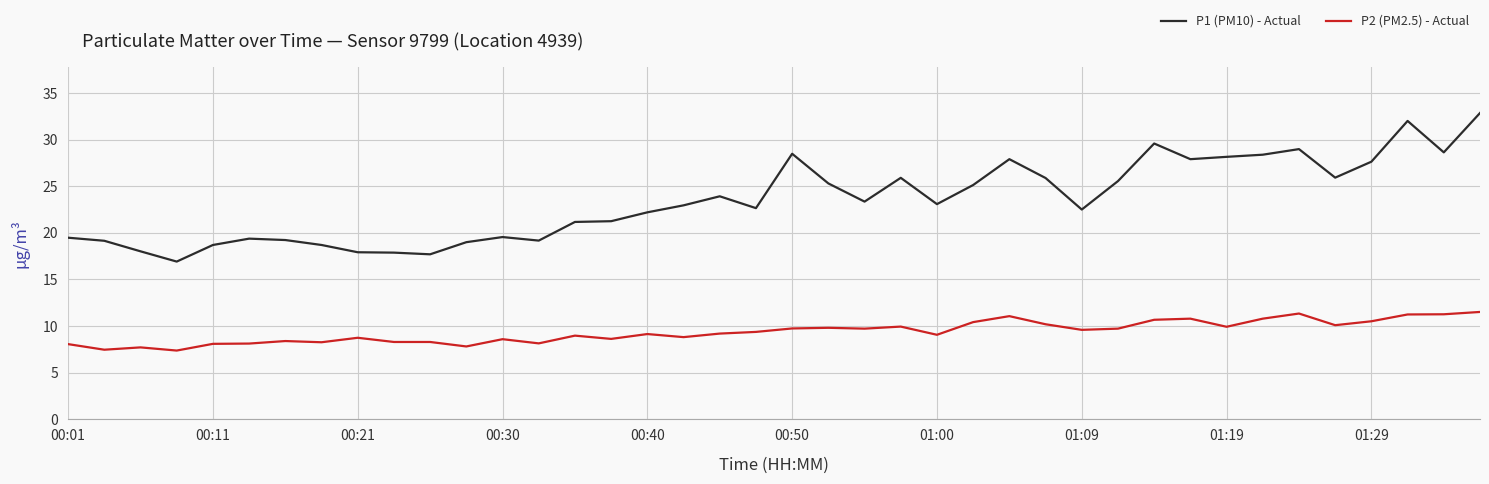

Which series has the largest total across all categories?

P1 (PM10) - Actual